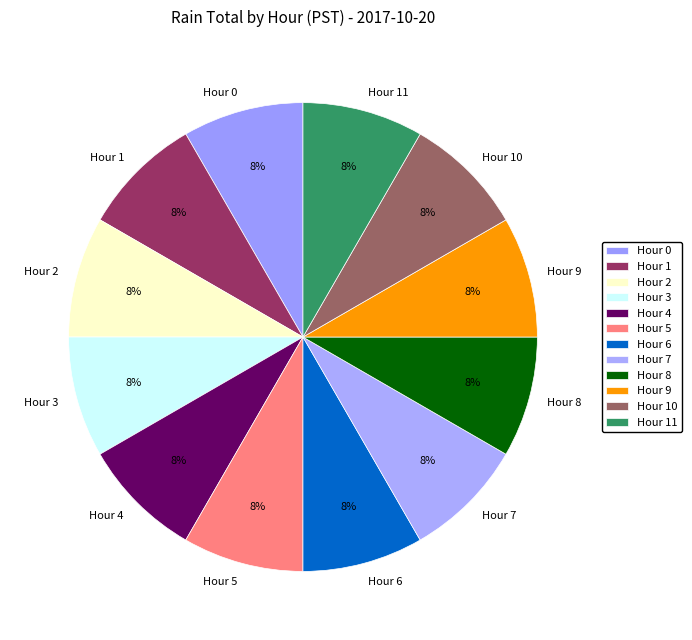

To the nearest percent, what percentage of the pie is Hour 11?

8%